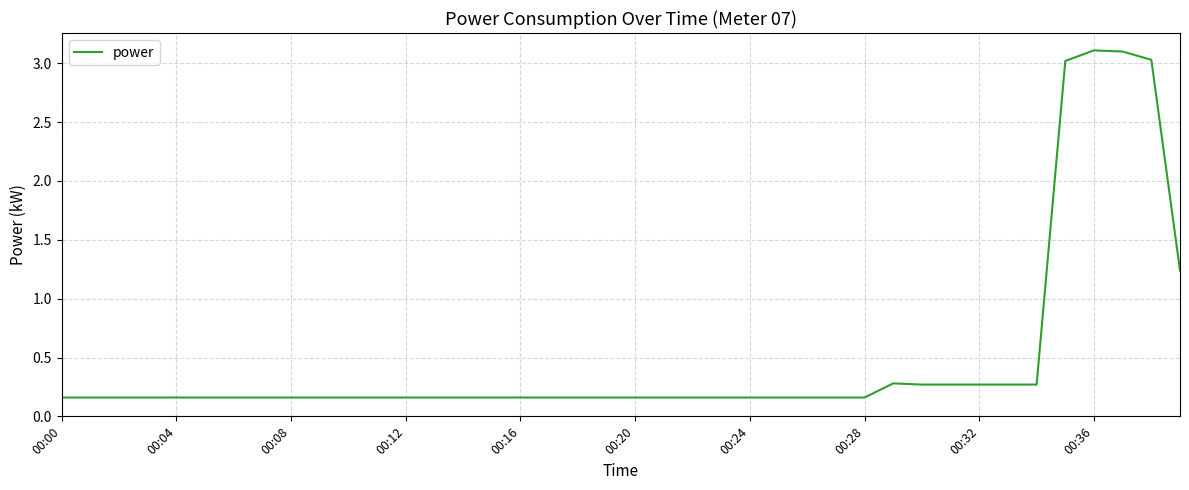

What is the maximum value shown in the chart?

3.1